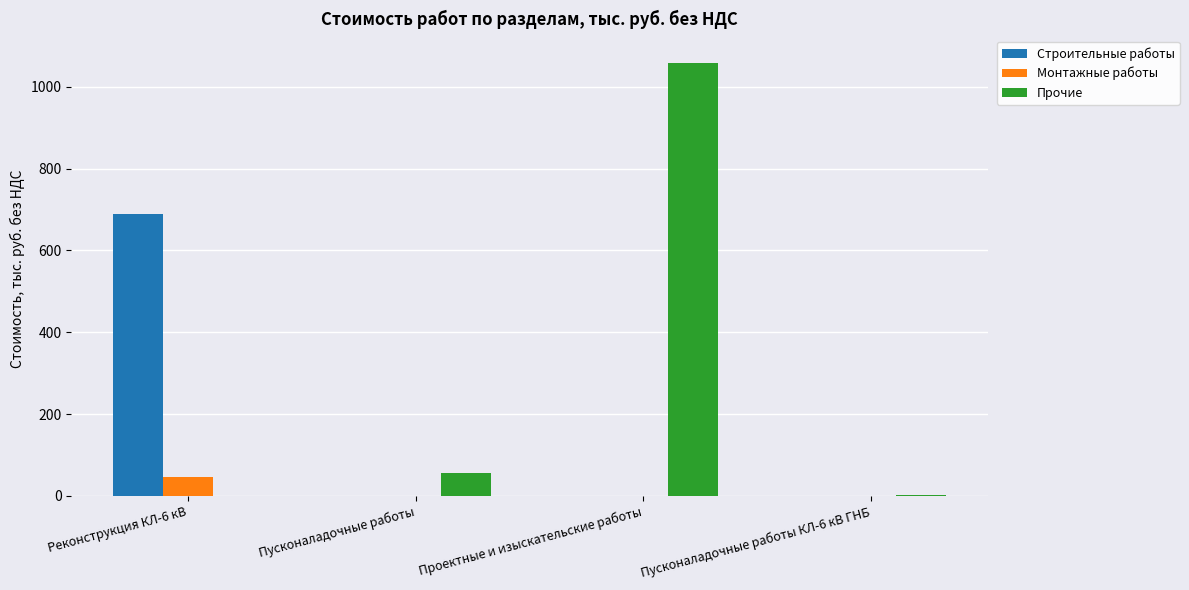

True or false: Прочие has a value of 709.7 at Проектные и изыскательские работы.

False